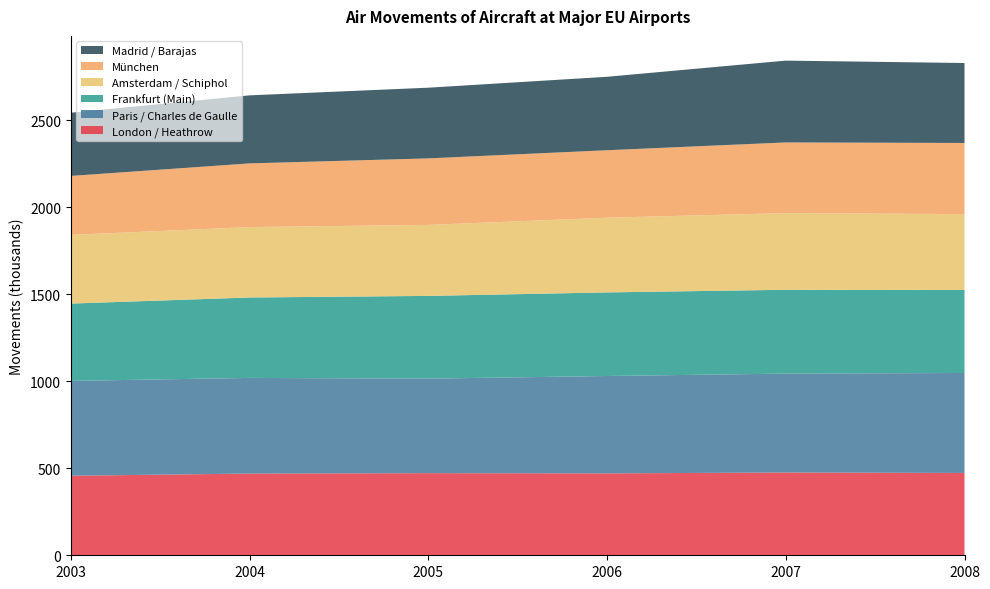

Reading right to left, transcribe all the data shown in this chart.

London / Heathrow: 2008=473.2	2007=475.8	2006=470.9	2005=472.0	2004=469.8	2003=457.1
Paris / Charles de Gaulle: 2008=574.8	2007=568.6	2006=559.7	2005=543.4	2004=549.8	2003=545.4
Frankfurt (Main): 2008=477.4	2007=481.8	2006=480.5	2005=475.6	2004=462.3	2003=444.5
Amsterdam / Schiphol: 2008=435.9	2007=440.8	2006=429.5	2005=408.2	2004=404.9	2003=394.9
München: 2008=409.0	2007=406.2	2006=387.8	2005=382.3	2004=366.0	2003=338.9
Madrid / Barajas: 2008=459.6	2007=470.3	2006=422.2	2005=406.3	2004=391.1	2003=363.2